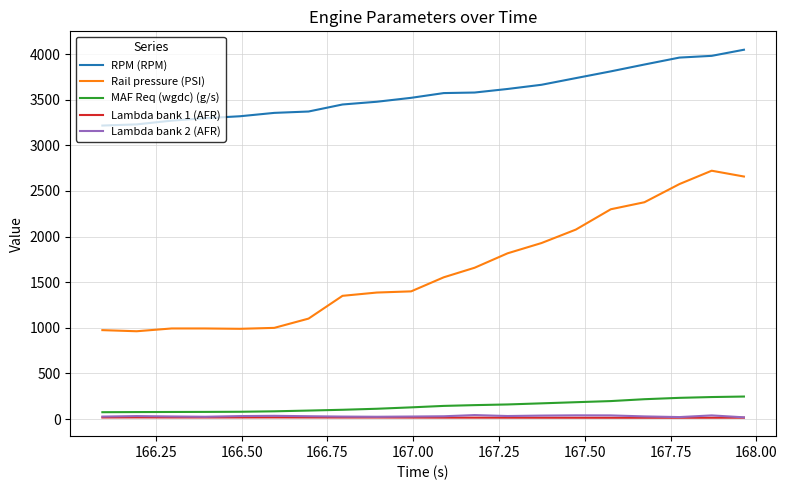

What is the maximum value for MAF Req (wgdc) (g/s)?

246.5